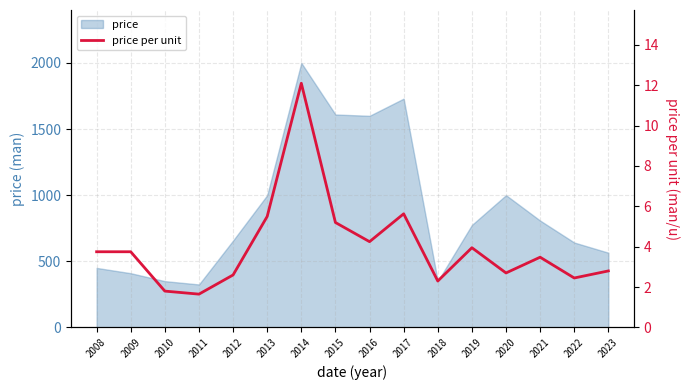

Which label corresponds to the largest value in the chart?

2014